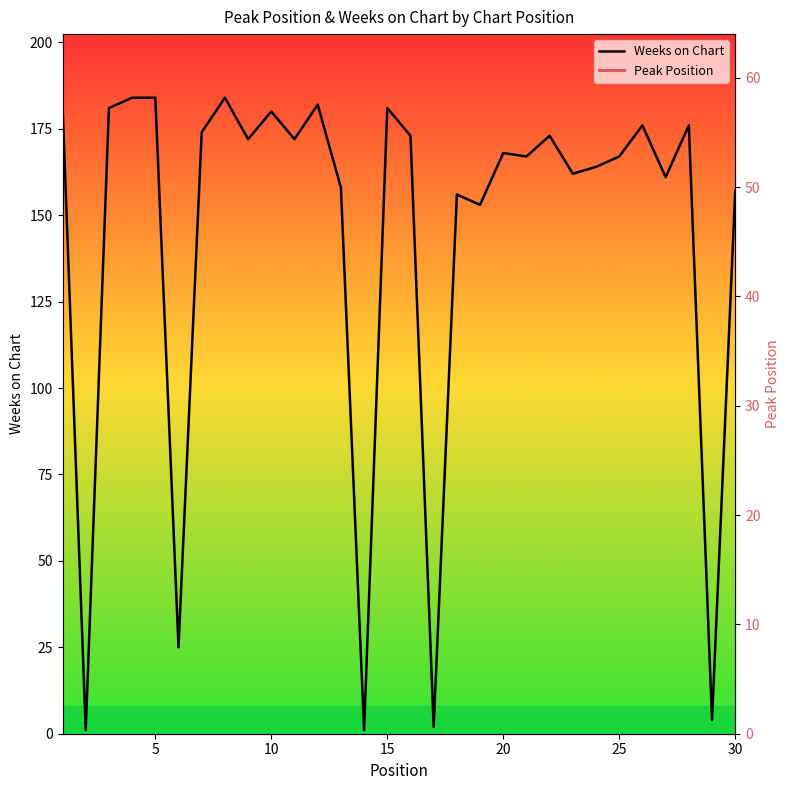

What is the smallest value displayed?

1